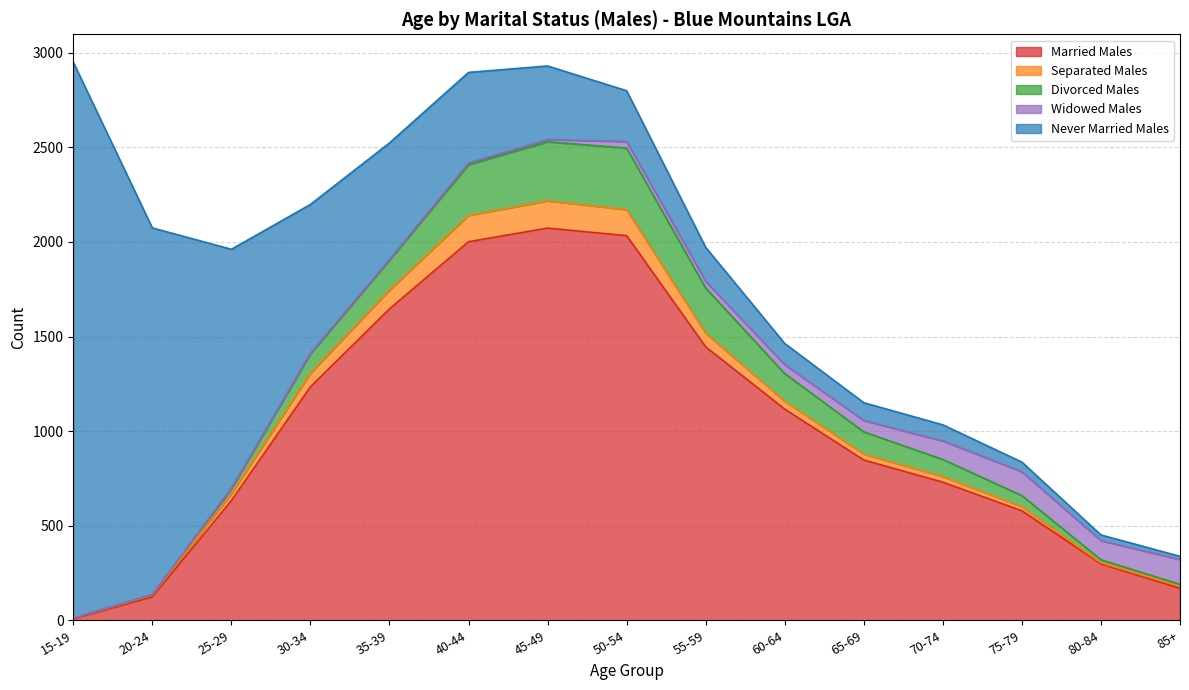

What is the spread (max minus min) of values at 80-84?

292